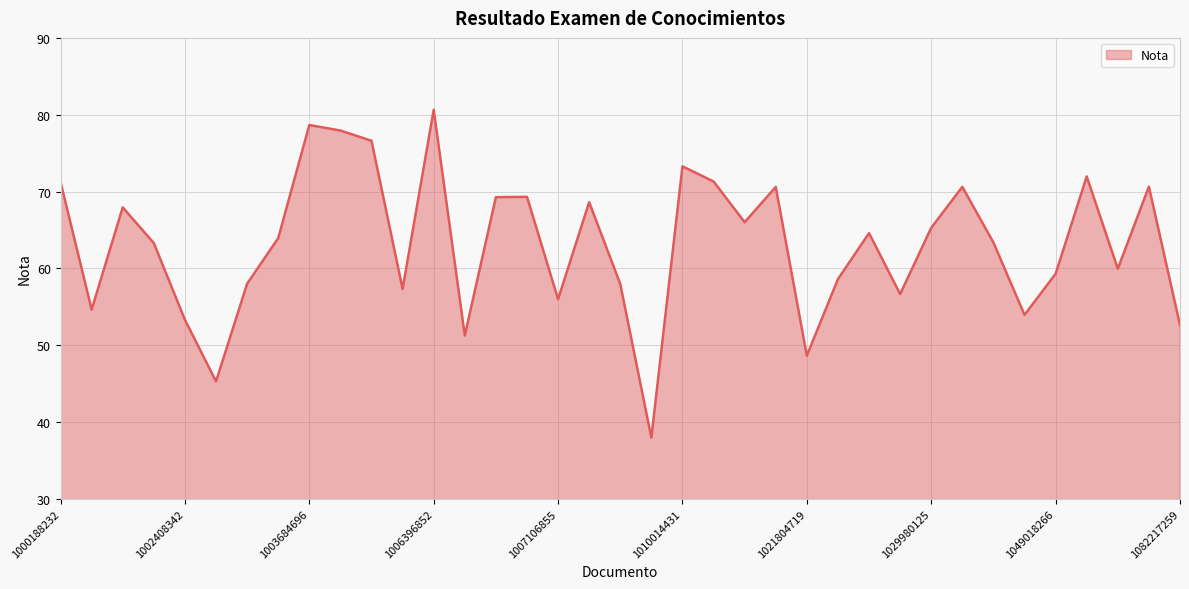

What is the maximum value shown in the chart?

80.6